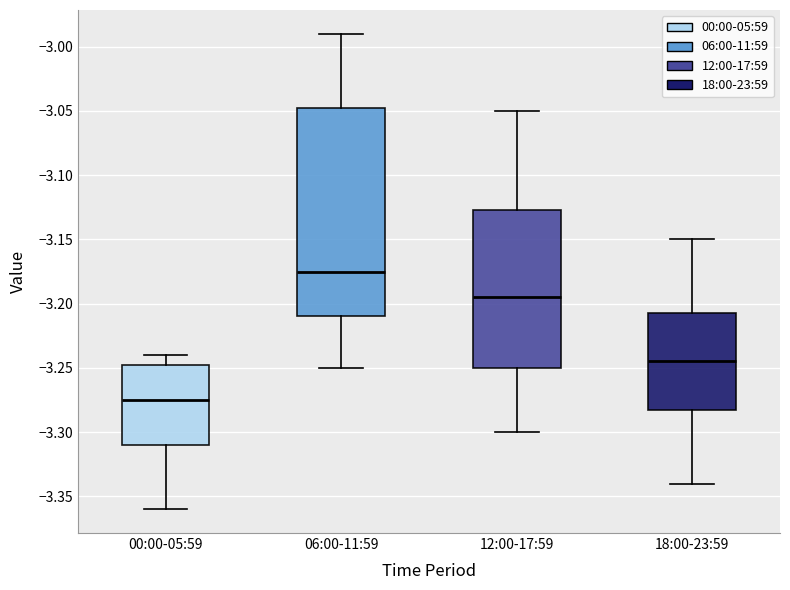

Which box is the tallest, from its lower edge to its upper edge?

06:00-11:59